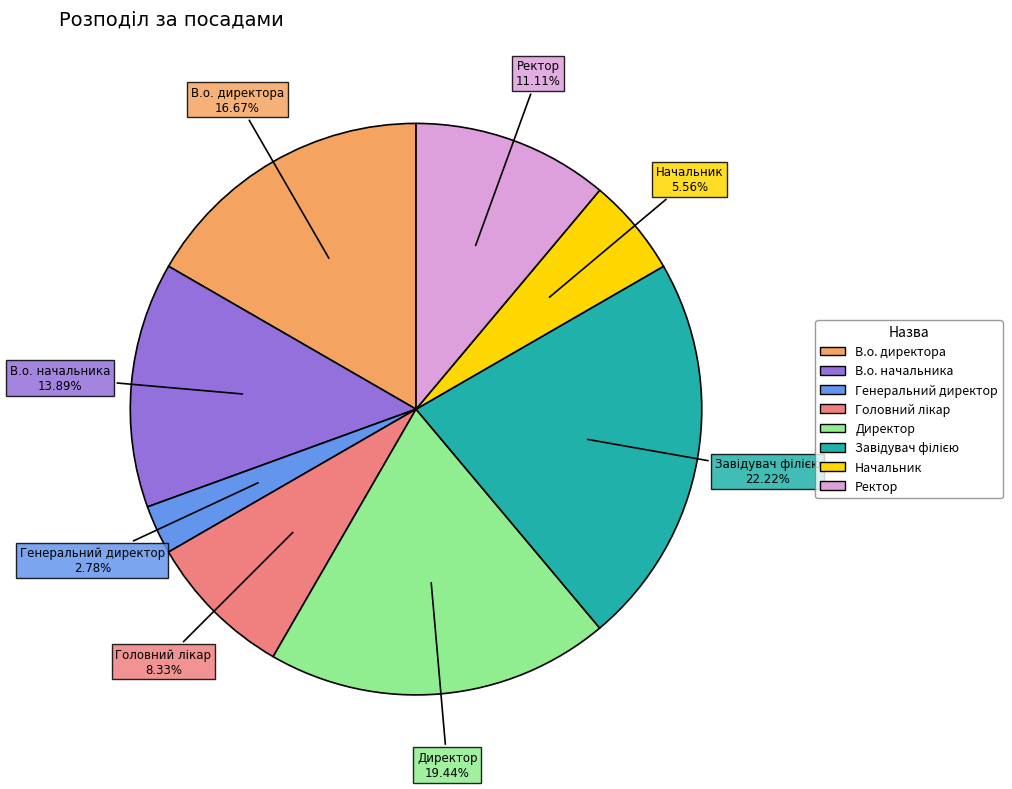

Between Генеральний директор and Начальник, which is larger?

Начальник